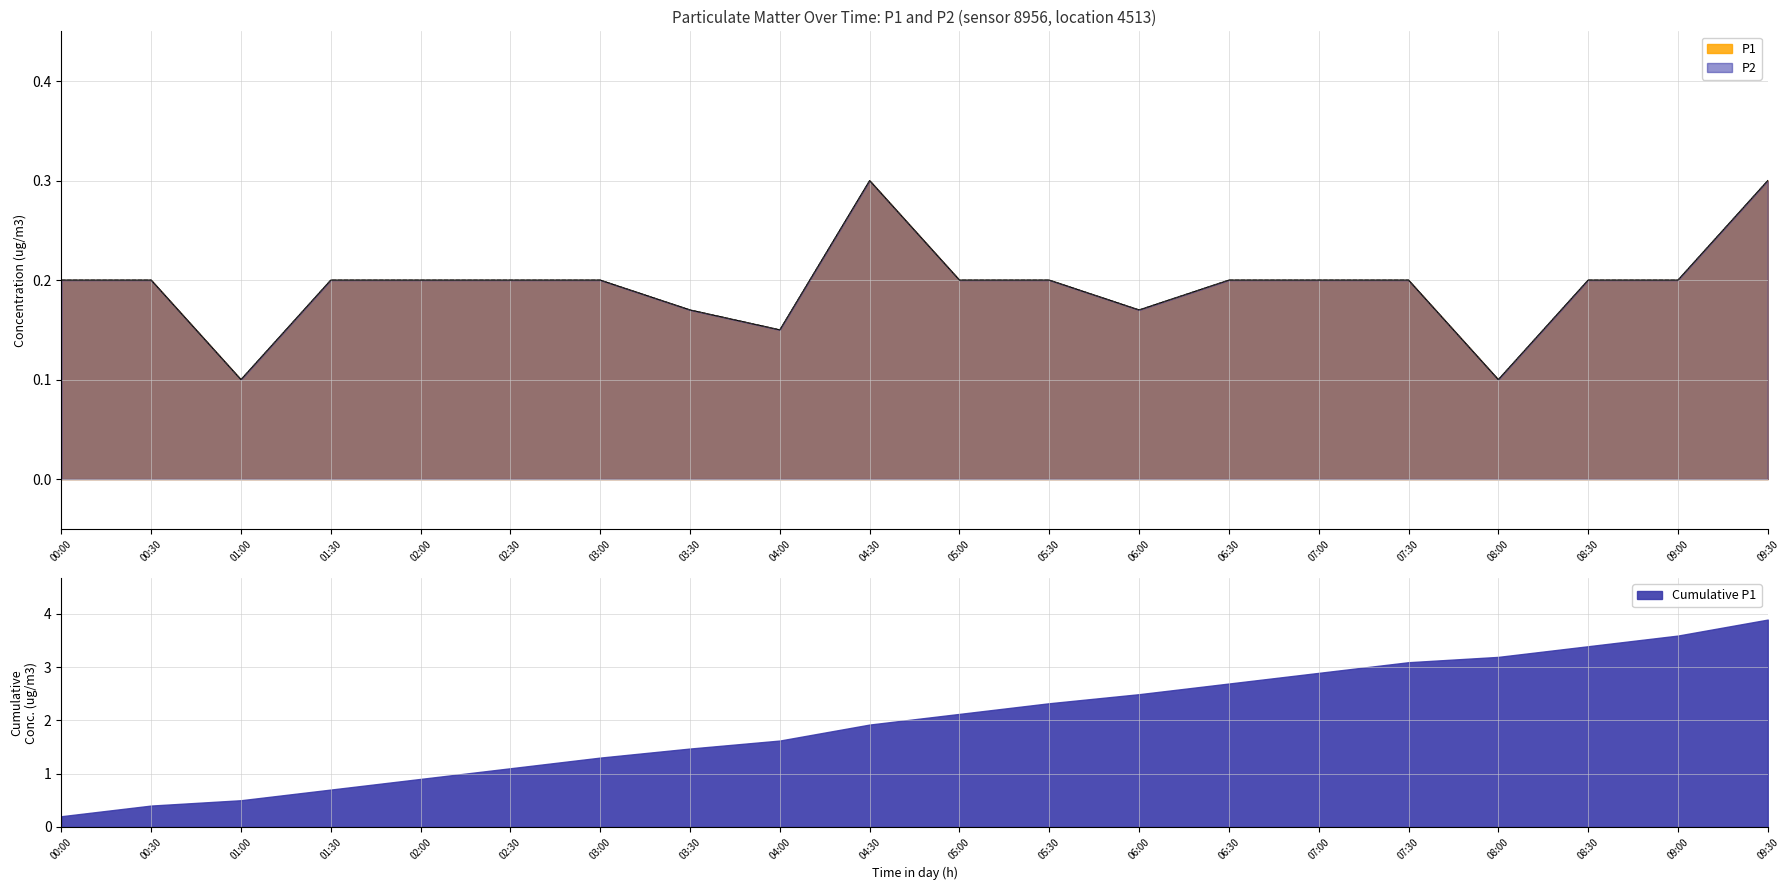

True or false: P1 and P2 intersect in this chart.

False